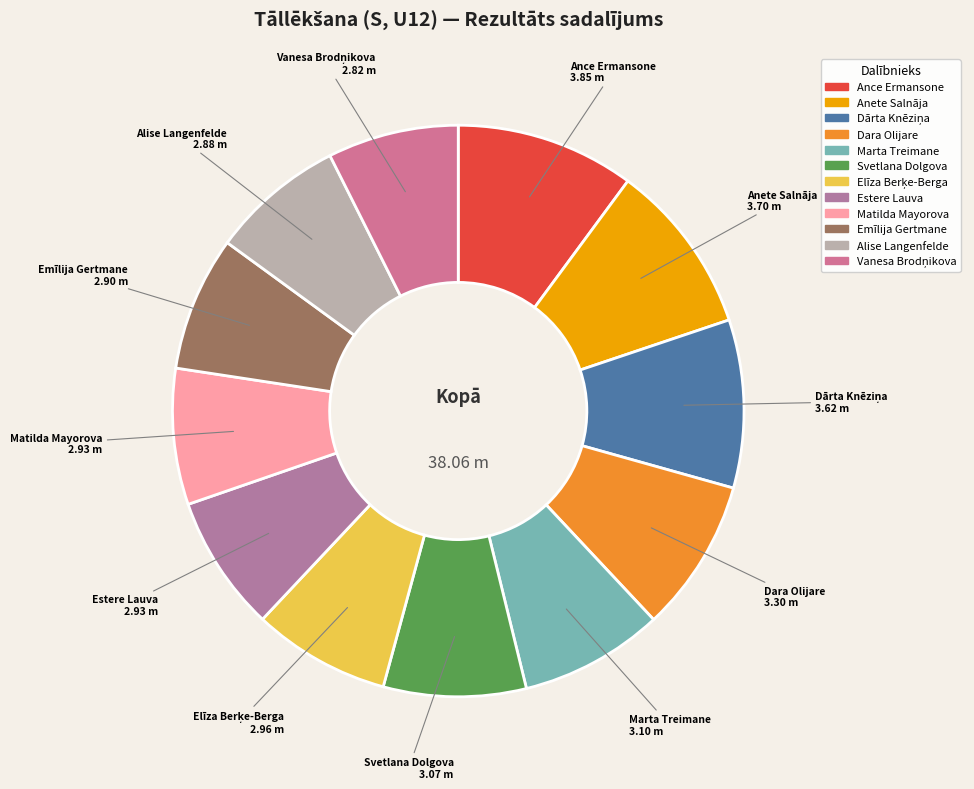

Does any single category account for the majority?

No